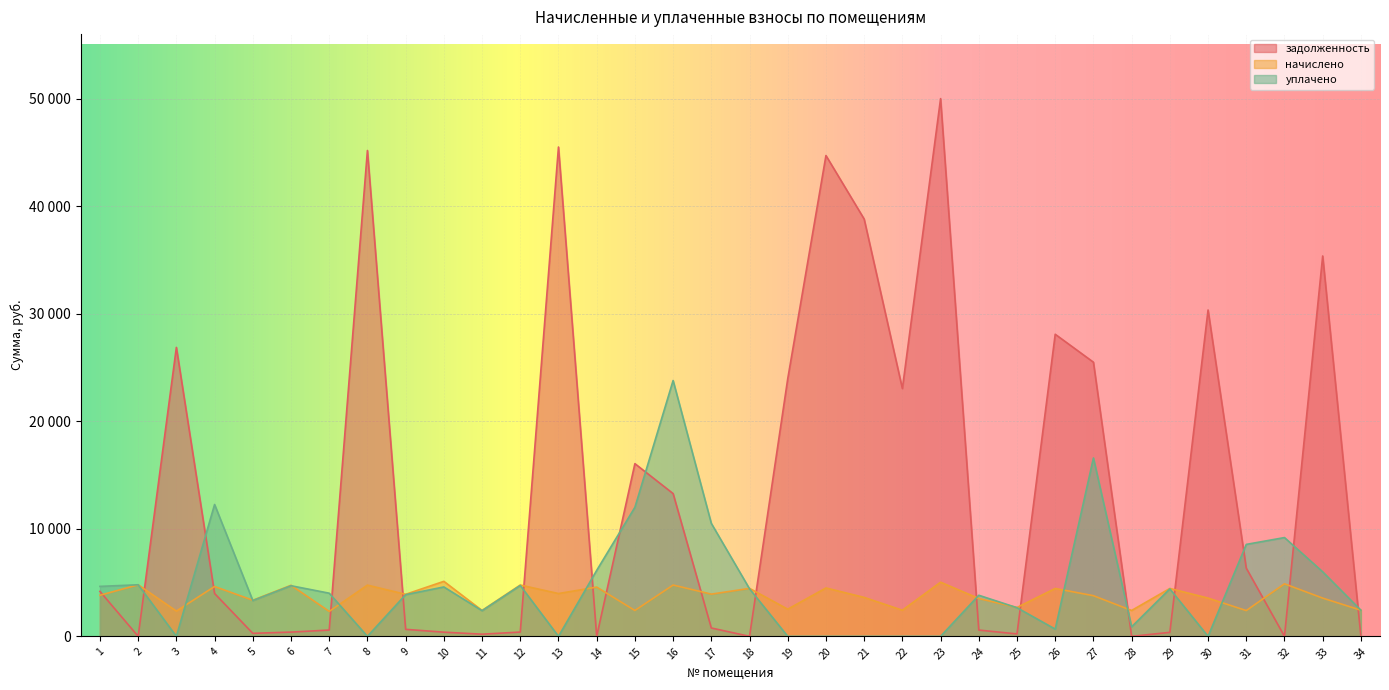

How many lines are shown in the chart?

3